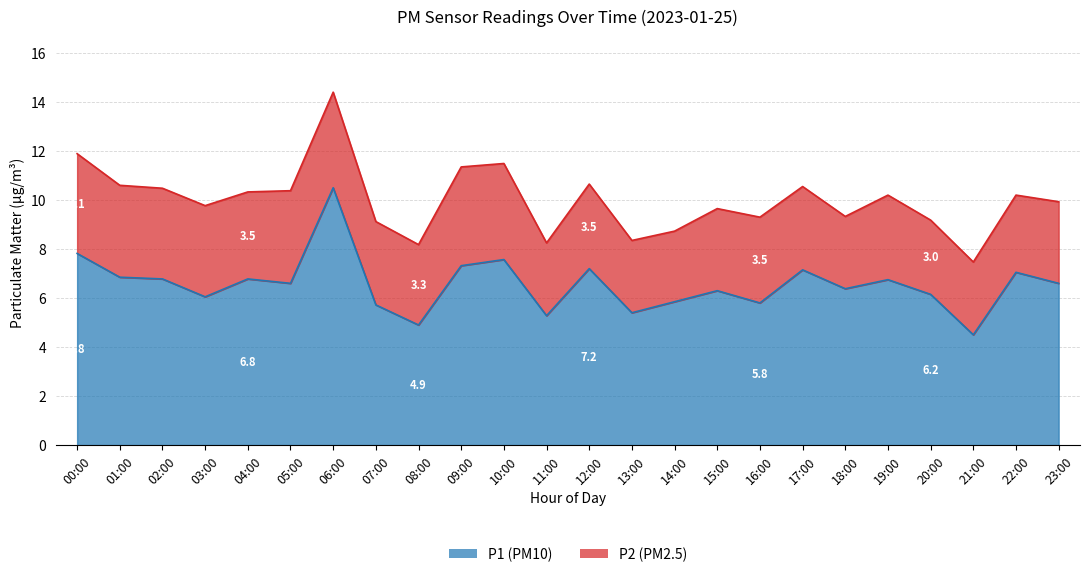

Rank the categories by value from highest to lowest.

06:00, 00:00, 10:00, 09:00, 12:00, 17:00, 22:00, 01:00, 02:00, 04:00, 19:00, 05:00, 23:00, 18:00, 15:00, 20:00, 03:00, 14:00, 16:00, 07:00, 13:00, 11:00, 08:00, 21:00